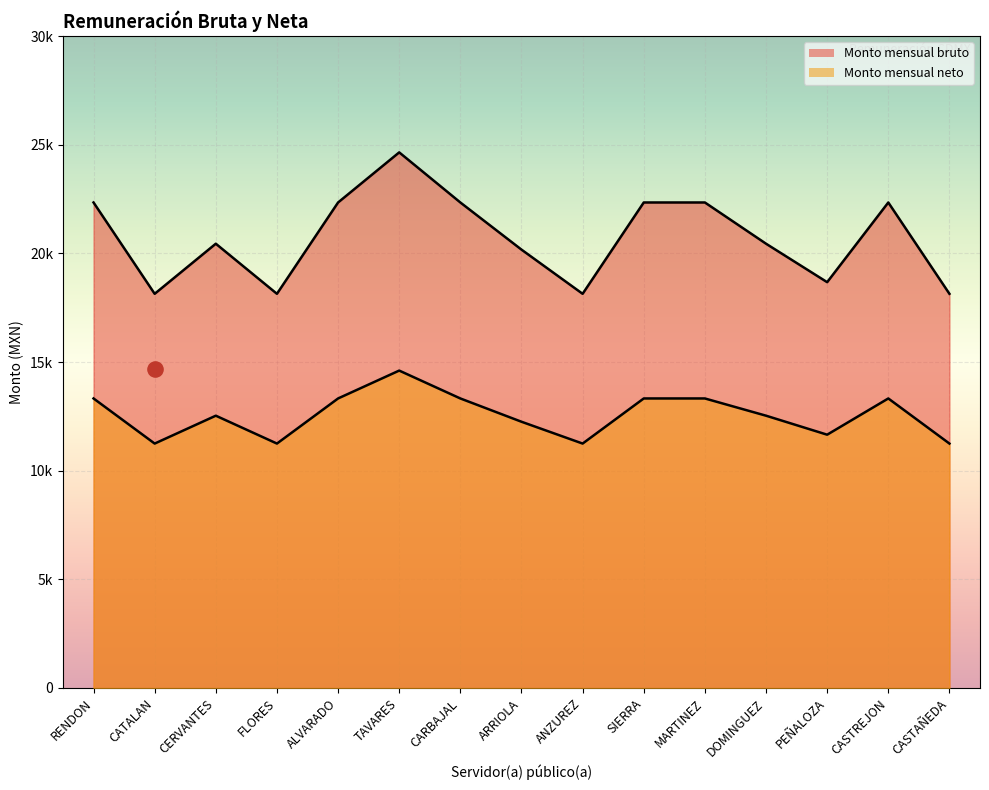

Which series has the largest Y range (max minus min)?

Monto mensual bruto